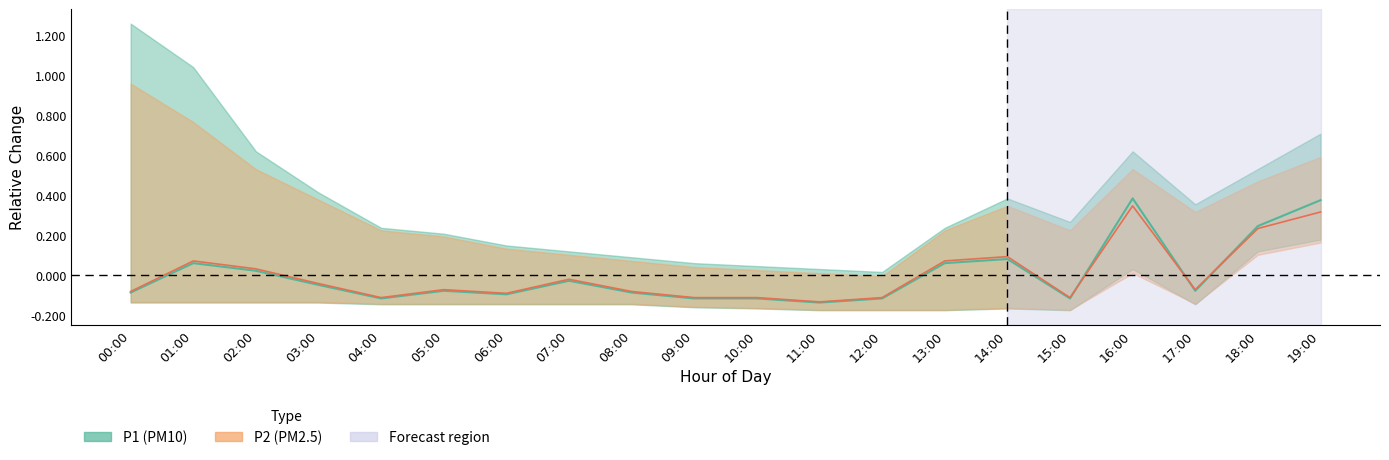

The value of P1 at 17:00 is -0.1. True or false?

False